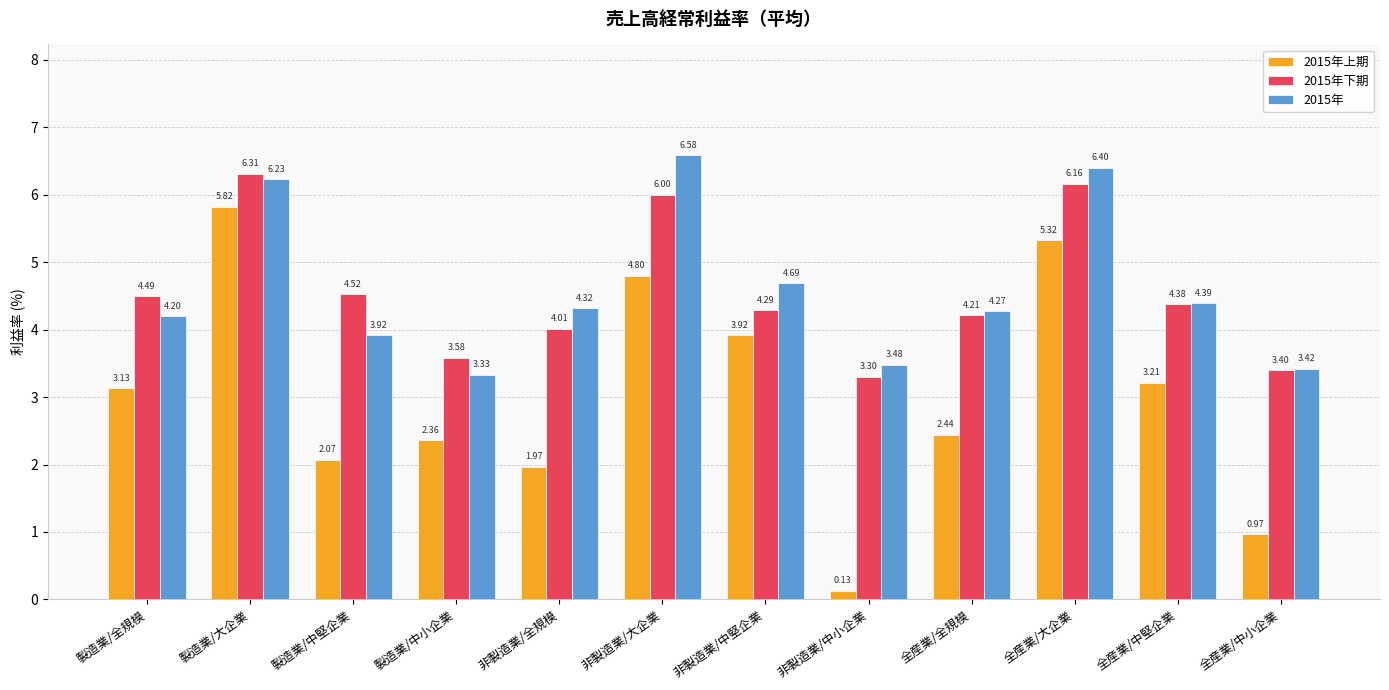

What is the difference between the highest and lowest values at 全産業/中堅企業?

1.2